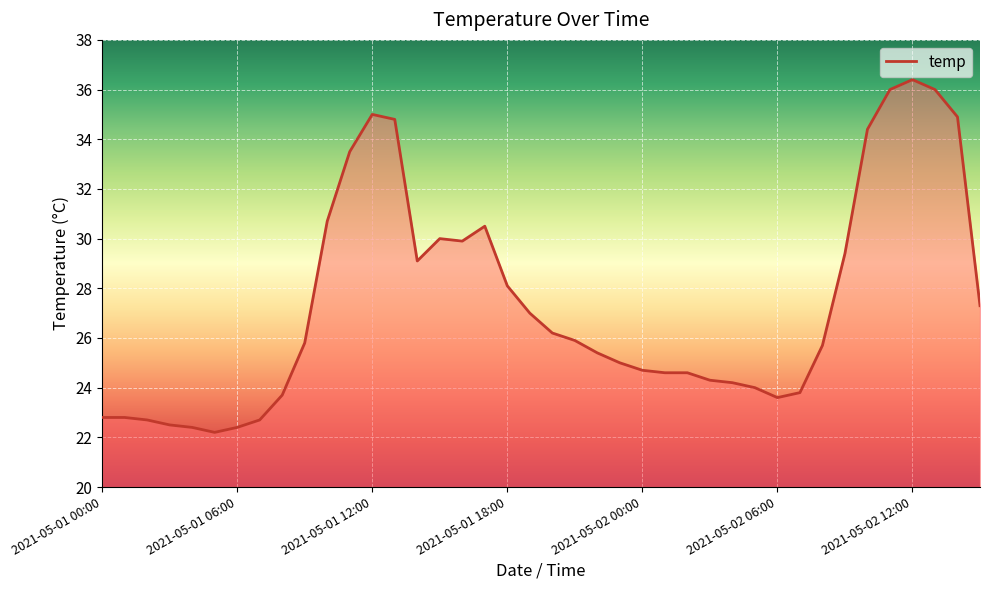

What is the maximum value shown in the chart?

36.4